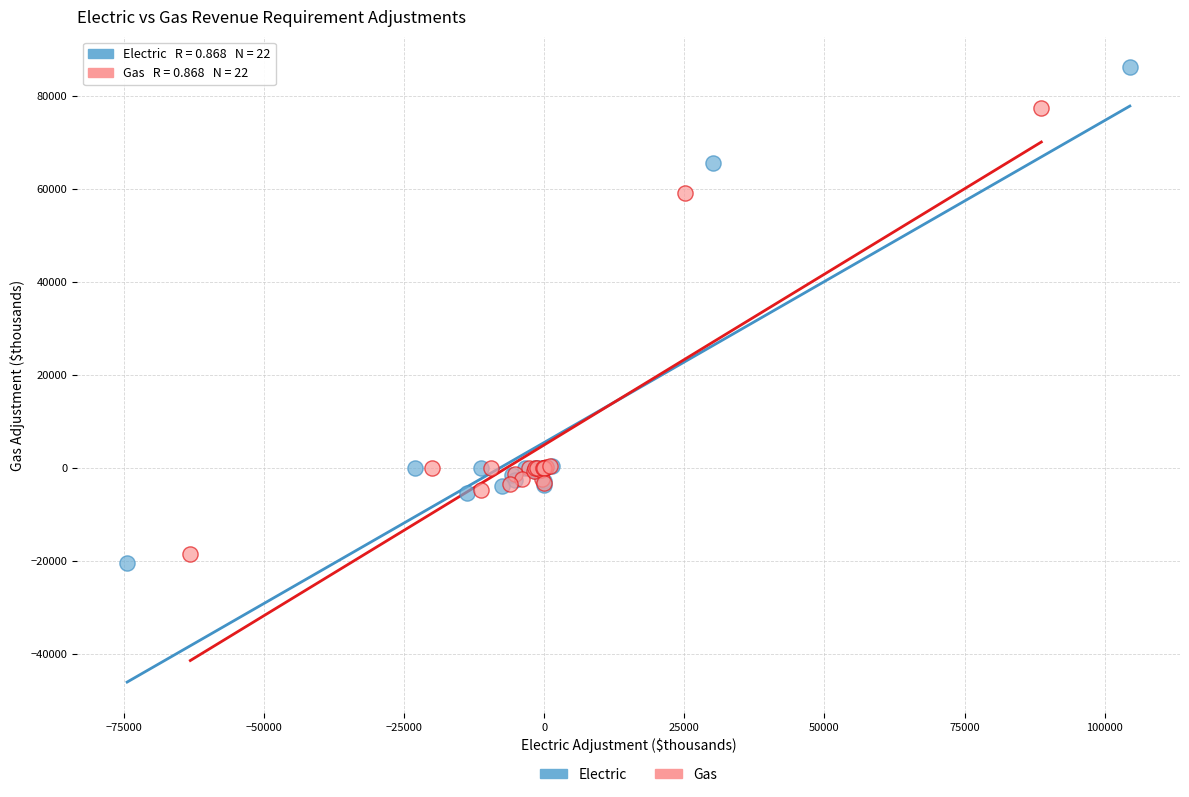

Which series reaches the maximum Y coordinate?

Electric